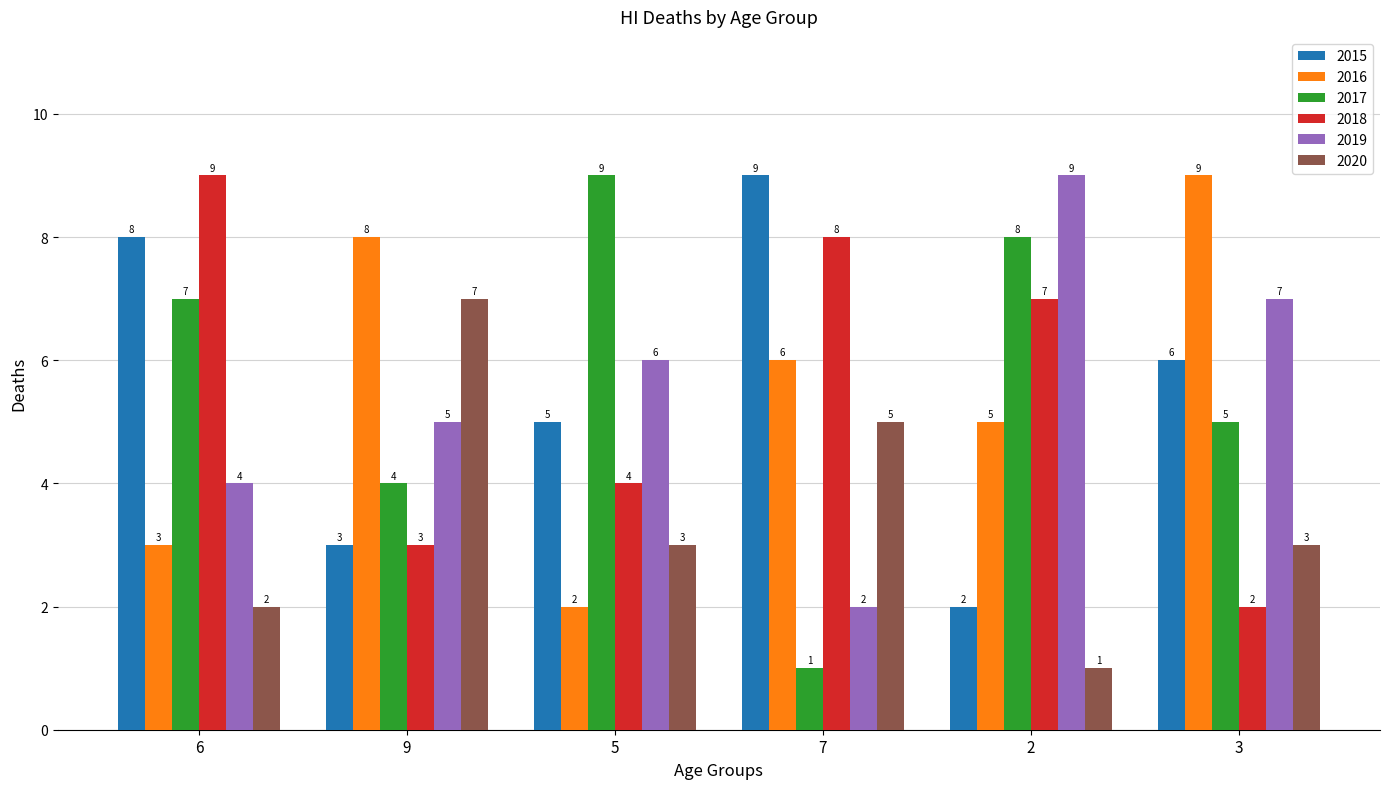

How many 2016 values are between 3 and 8?

4